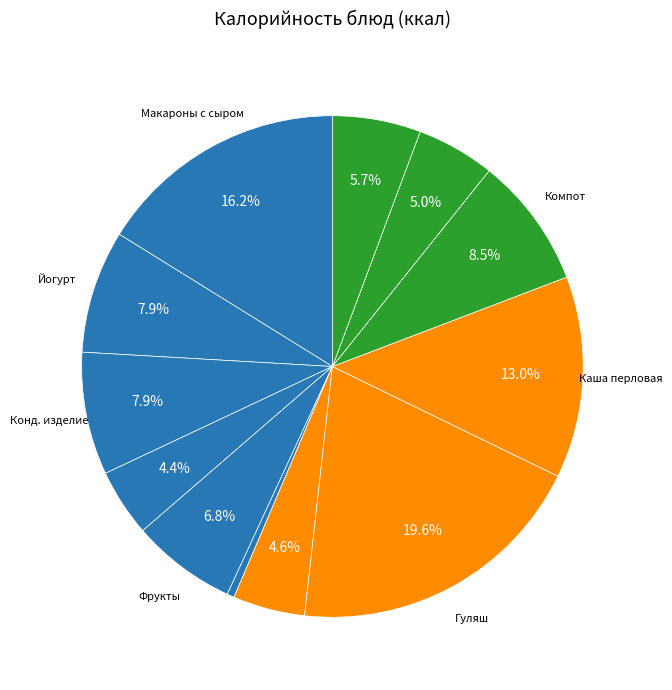

Count the number of slices in the pie.

12